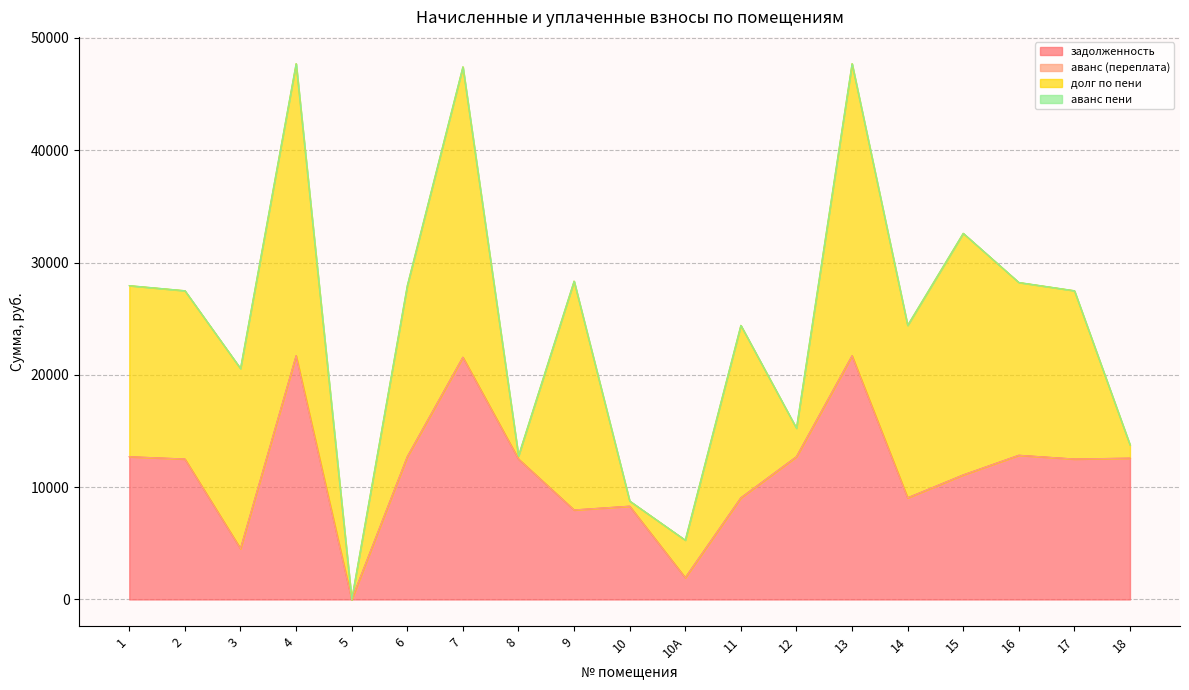

Between which two adjacent categories do долг по пени and аванс пени first intersect?

4 and 5